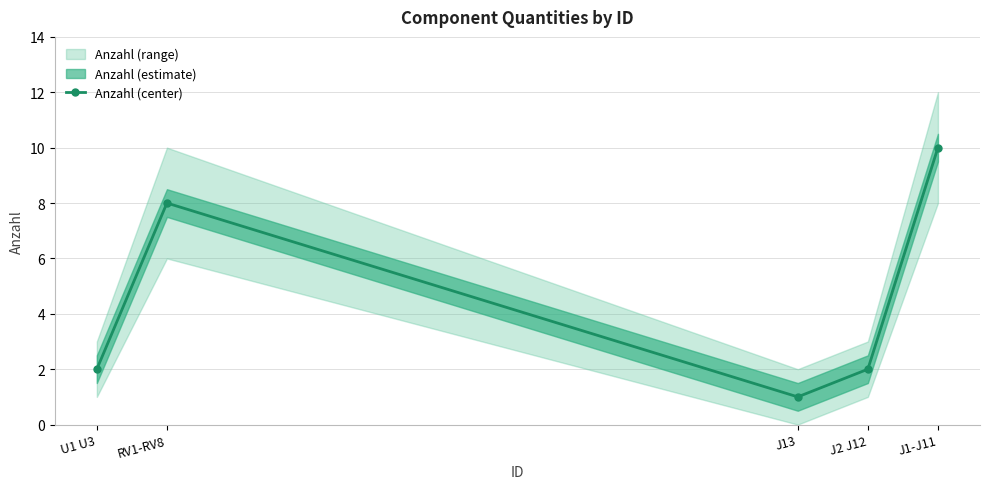

Reading left to right, extract all data points from this chart.

U1 U3=2	RV1-RV8=8	J13=1	J2 J12=2	J1-J11=10